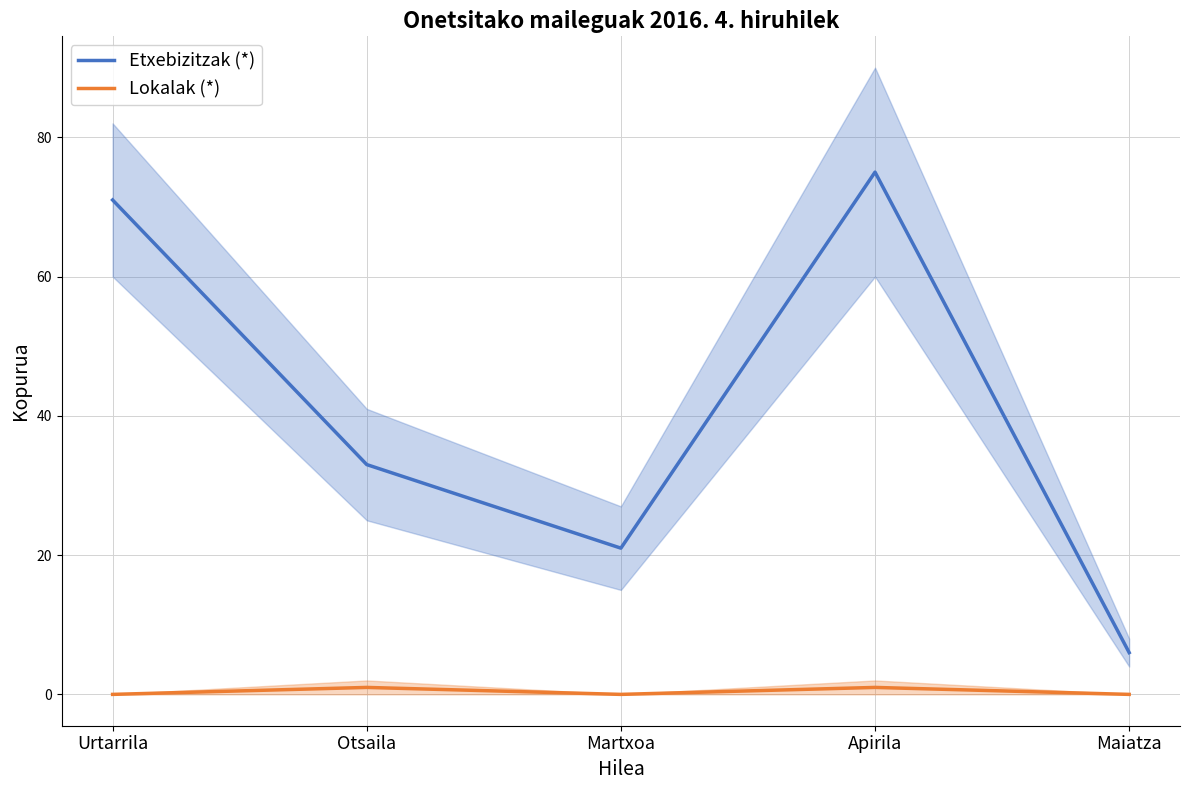

True or false: Etxebizitzak (*) and Lokalak (*) intersect in this chart.

False